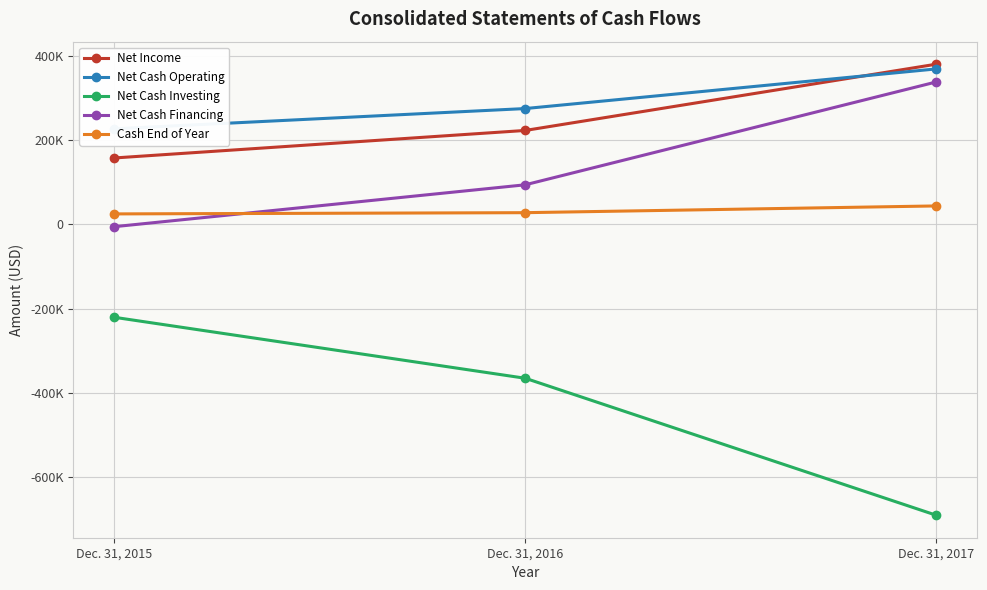

What is the maximum value shown in the chart?

379747